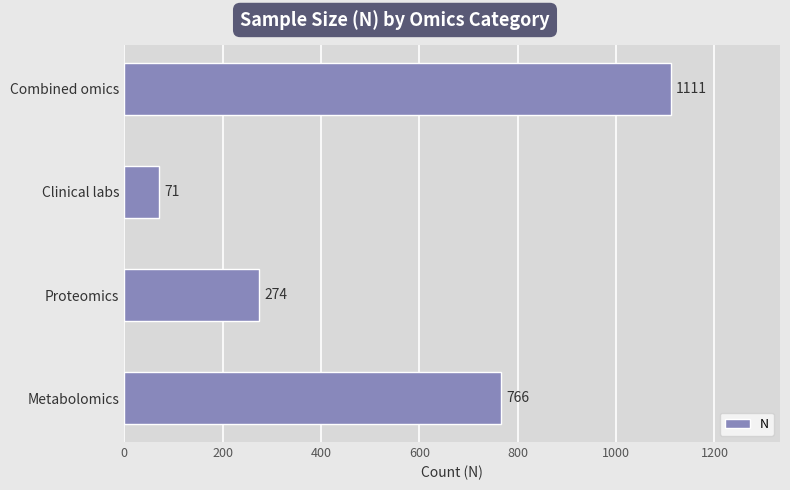

Reading bottom to top, transcribe all the data shown in this chart.

766	274	71	1111